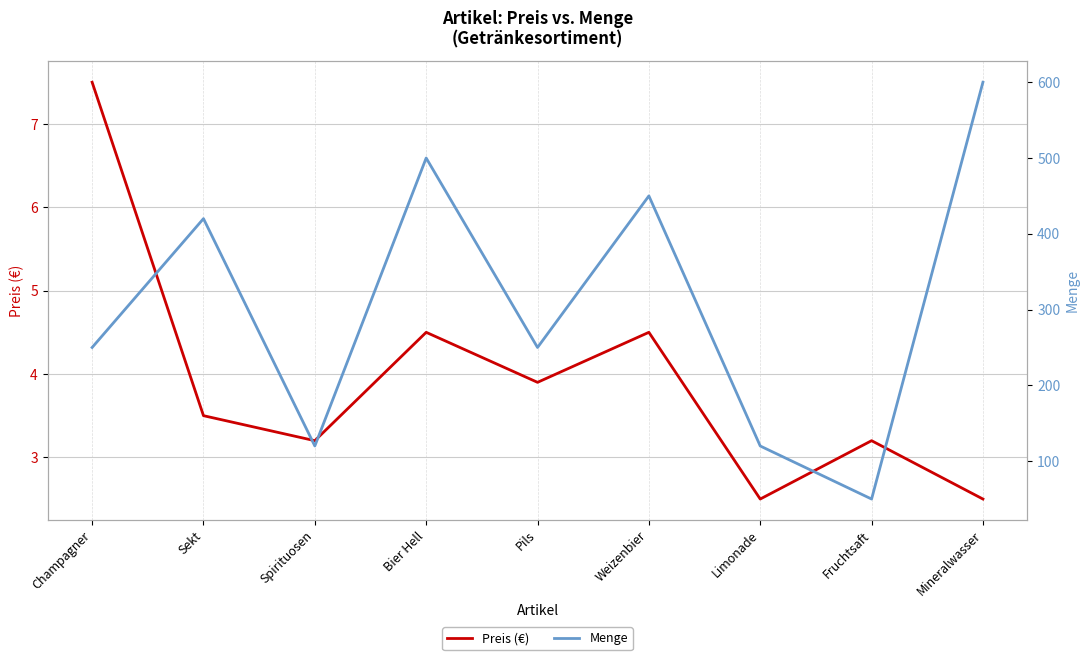

Reading left to right, what are all the values shown in this chart?

Preis (€): 7.5	3.5	3.2	4.5	3.9	4.5	2.5	3.2	2.5
Menge: 250.0	420.0	120.0	500.0	250.0	450.0	120.0	50.0	600.0